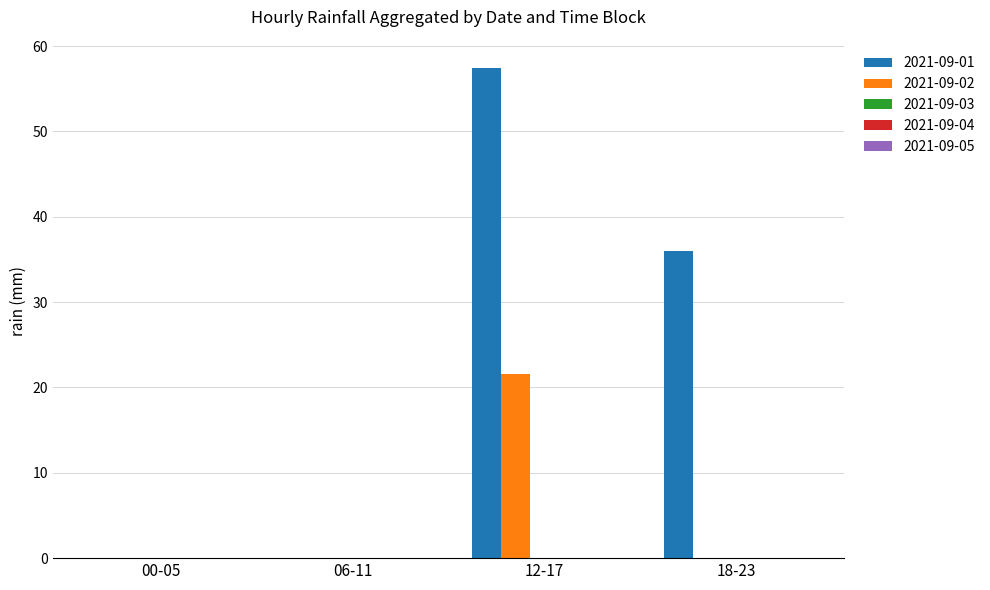

What is the highest value of the 2021-09-02 series?

21.6